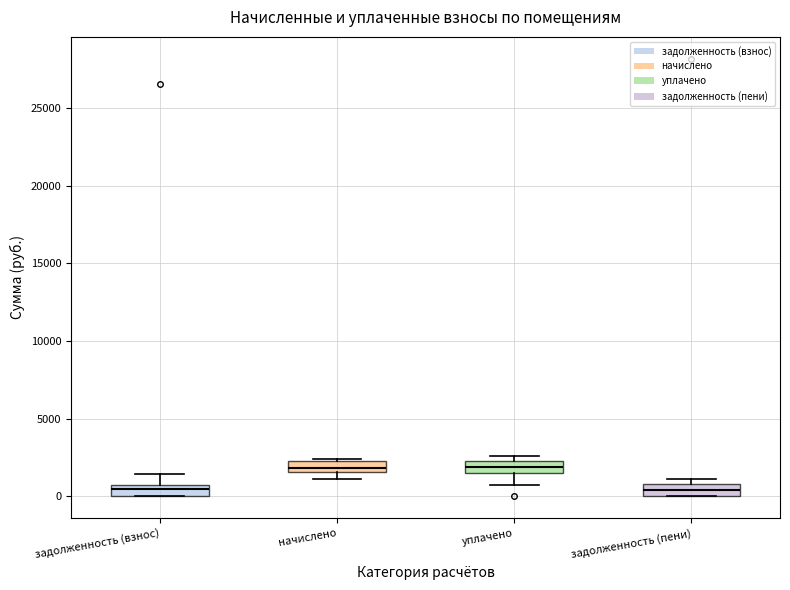

Where is the upper edge of the box for начислено on the y-axis? The values are not printed on the chart, so give them approximately, as read against the axis.

2000